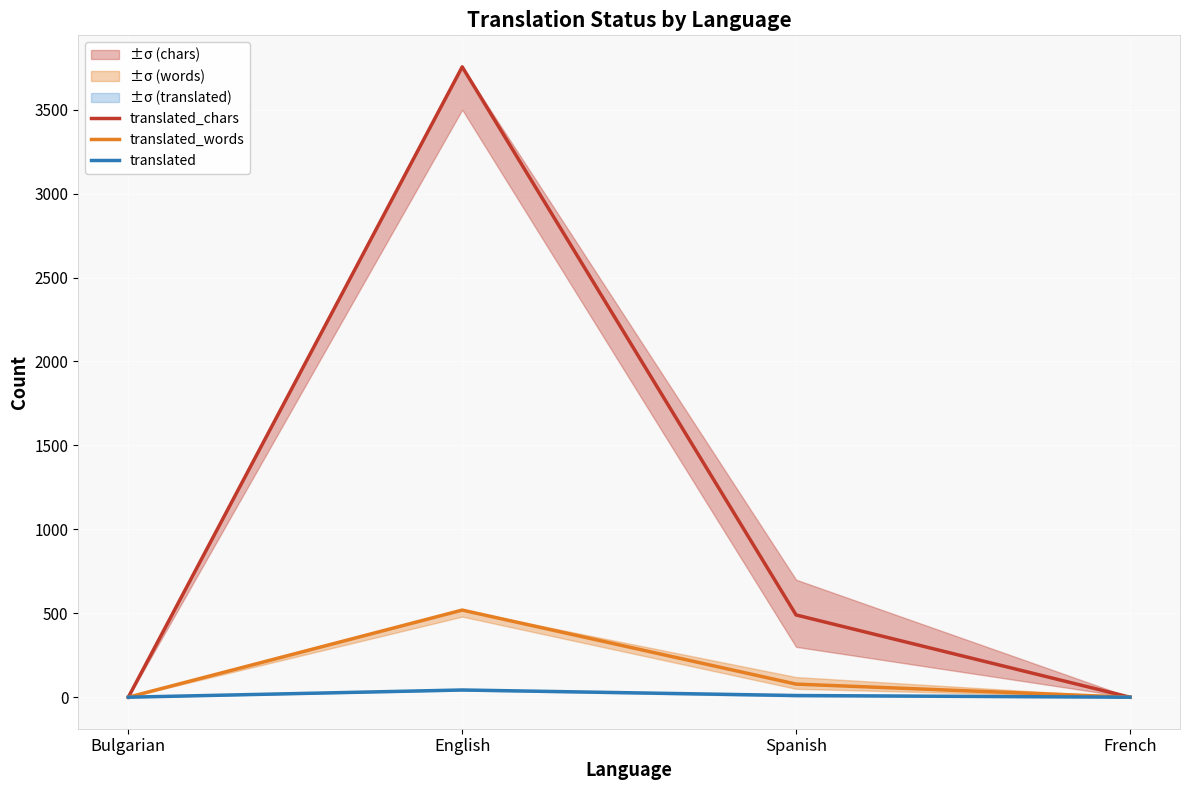

At which category is the sum across all series the highest?

English